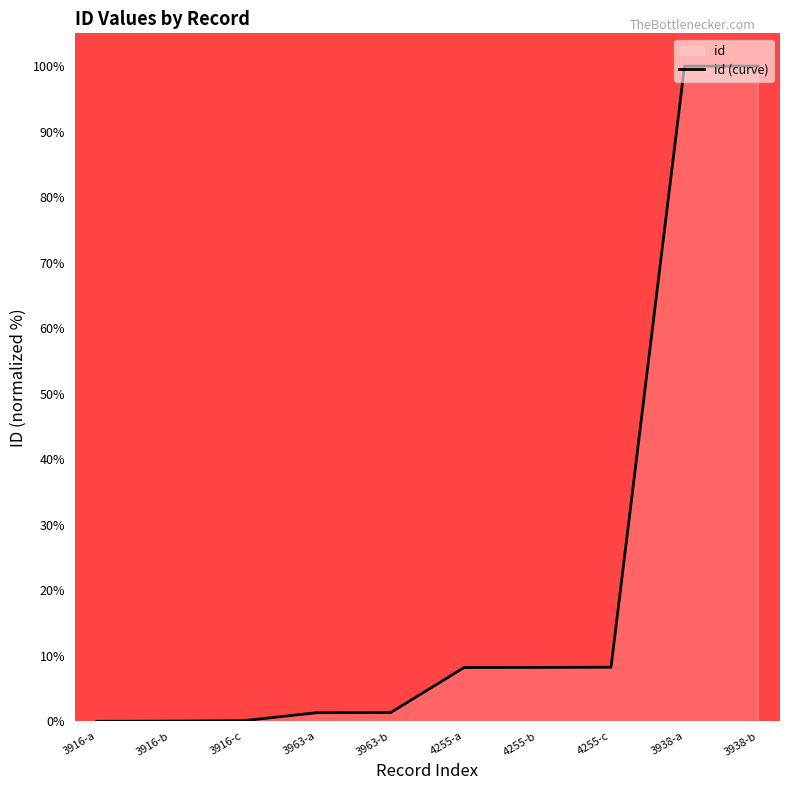

The value at 3916-b is 0.0. True or false?

False